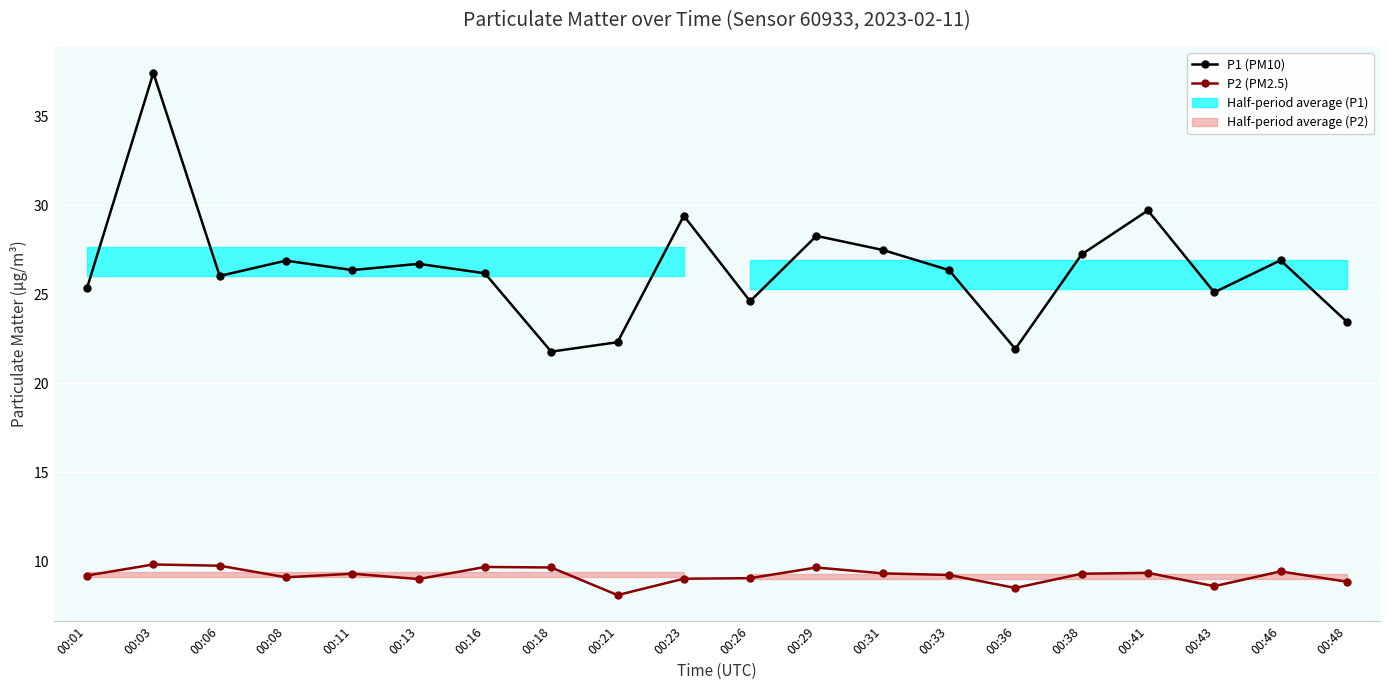

Rank the series by their maximum value, from highest to lowest.

P1 (PM10), P2 (PM2.5)